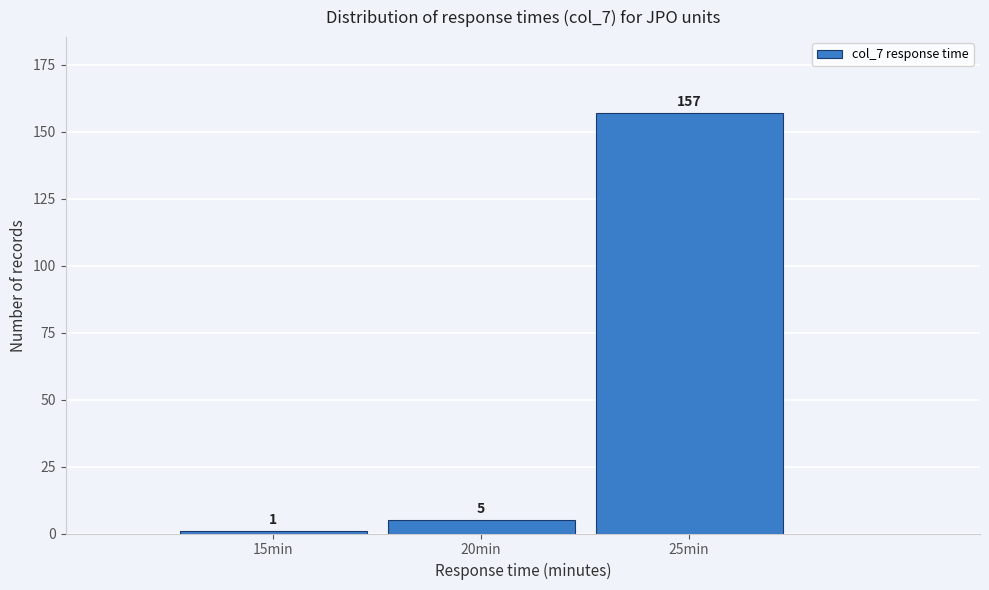

Reading right to left, list all the values displayed in this chart.

157	5	1